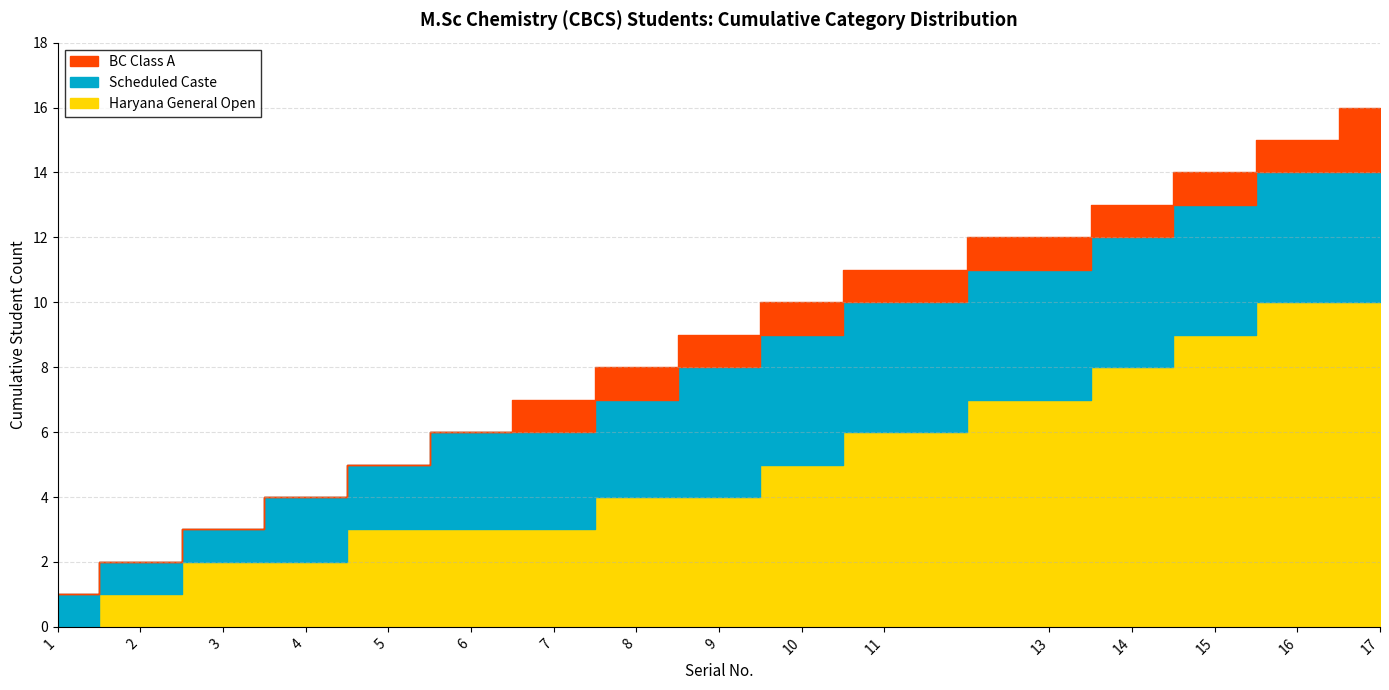

How many series are shown in this chart?

3